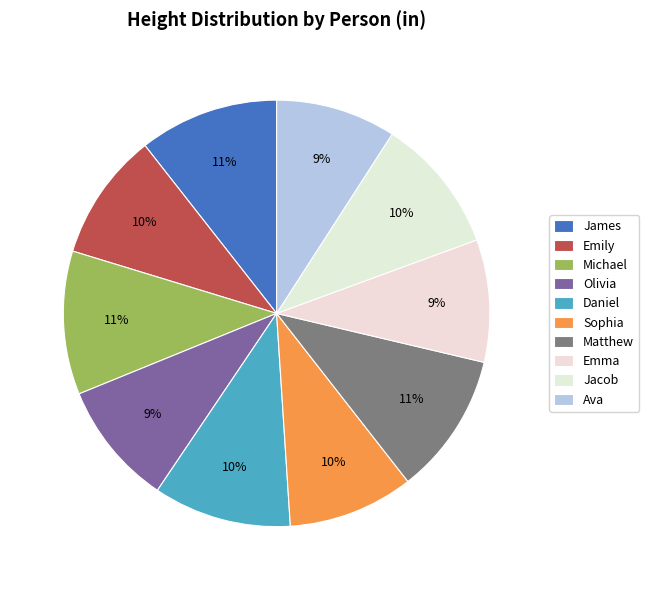

What is the total percentage of Olivia and Matthew?

20.2%